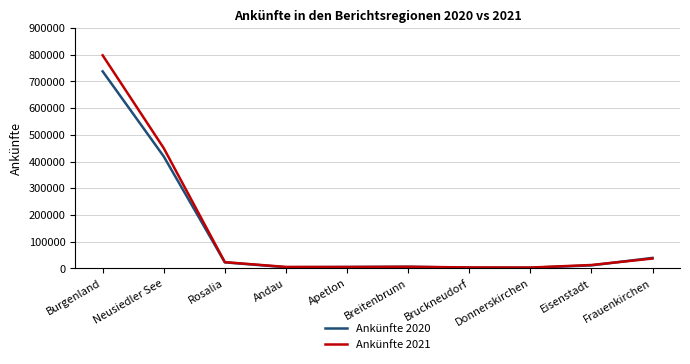

What is the maximum value shown in the chart?

798046